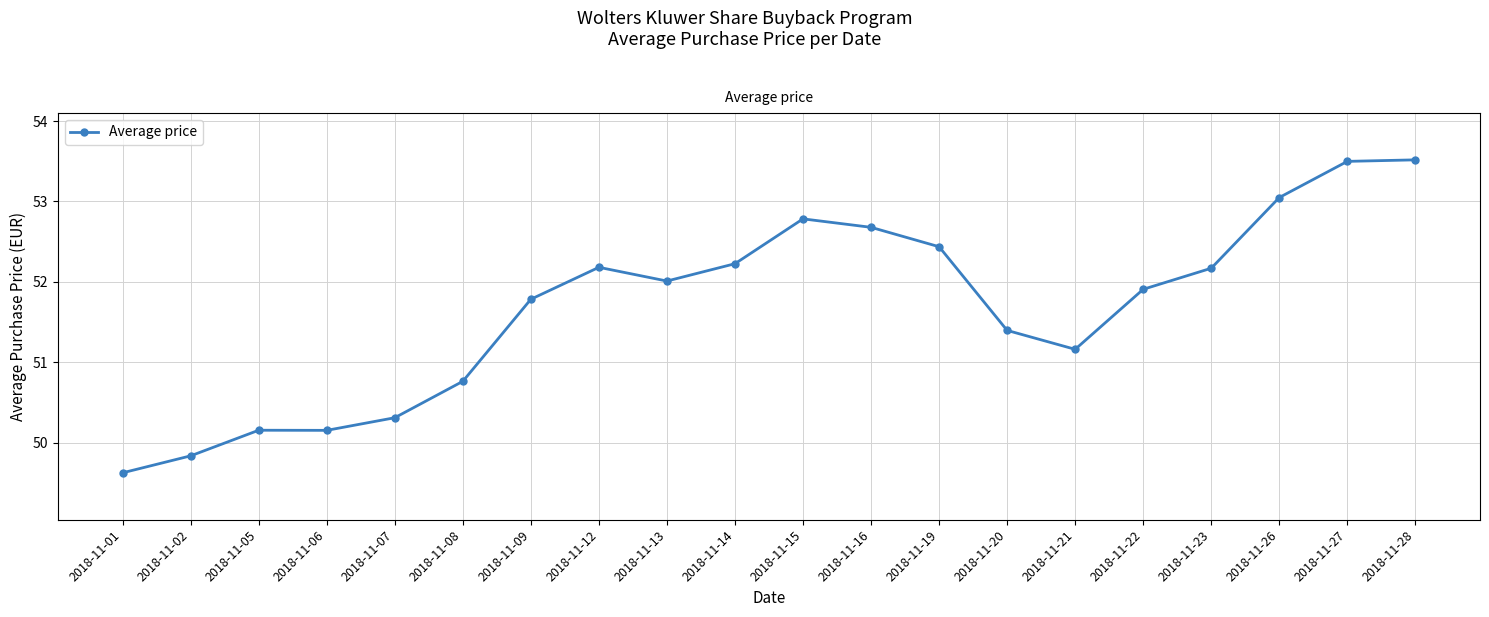

What is the difference between the maximum and minimum values?

3.9